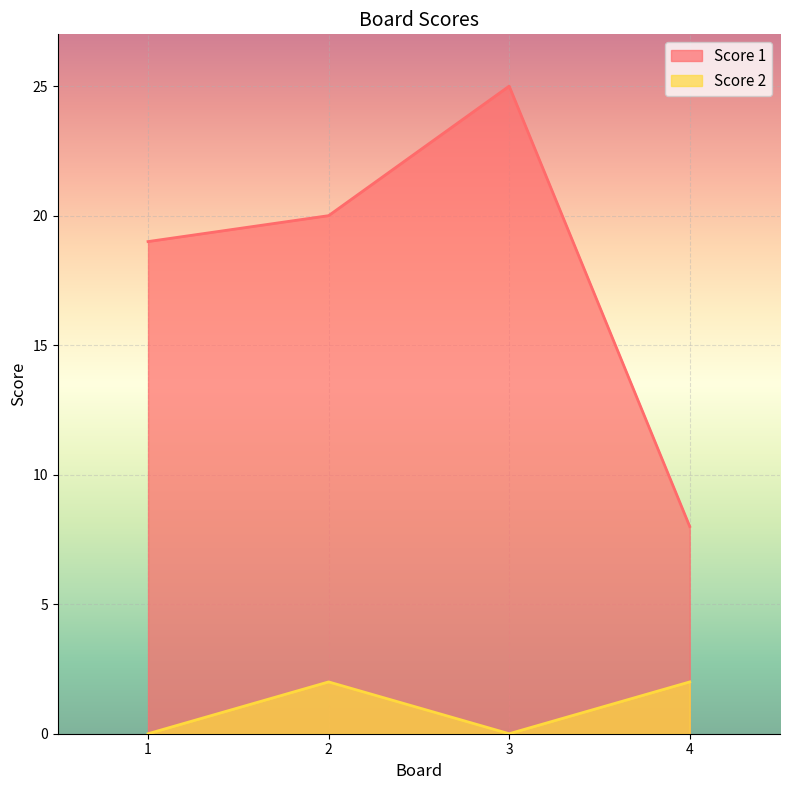

What is the maximum value for Score 1?

25